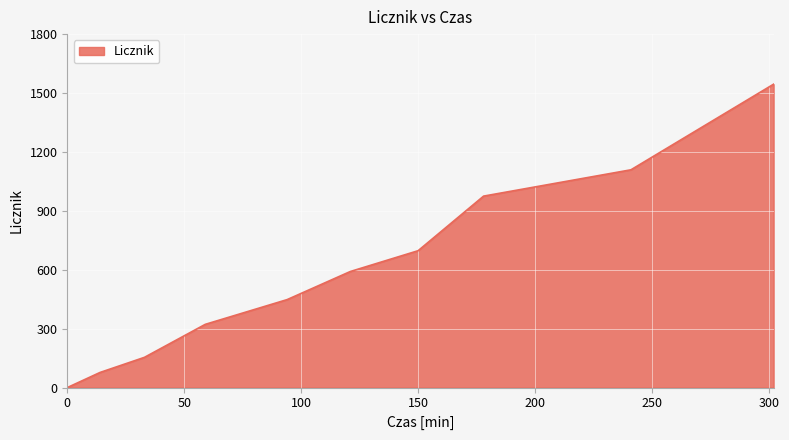

What is the greatest value displayed?

1545